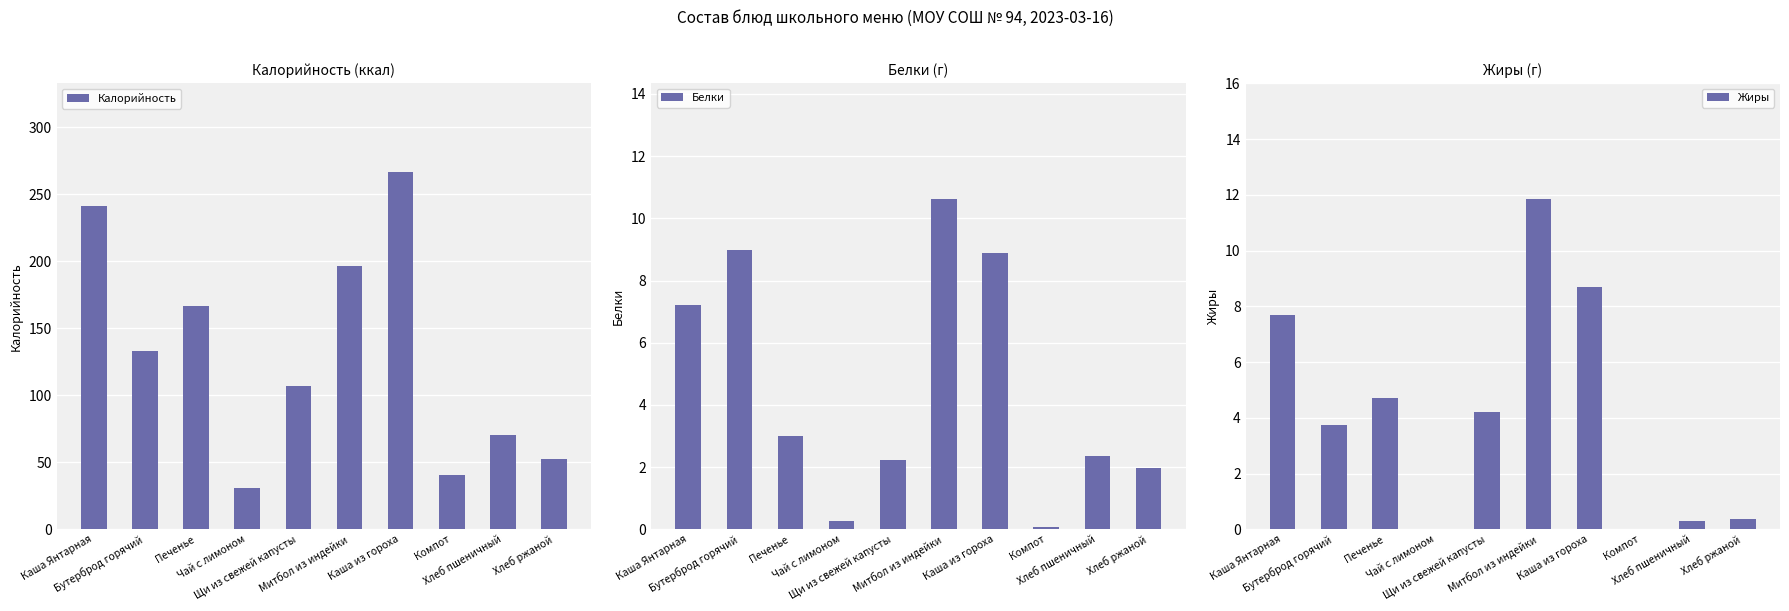

What is the label of the 1st bar from the left?

Каша Янтарная